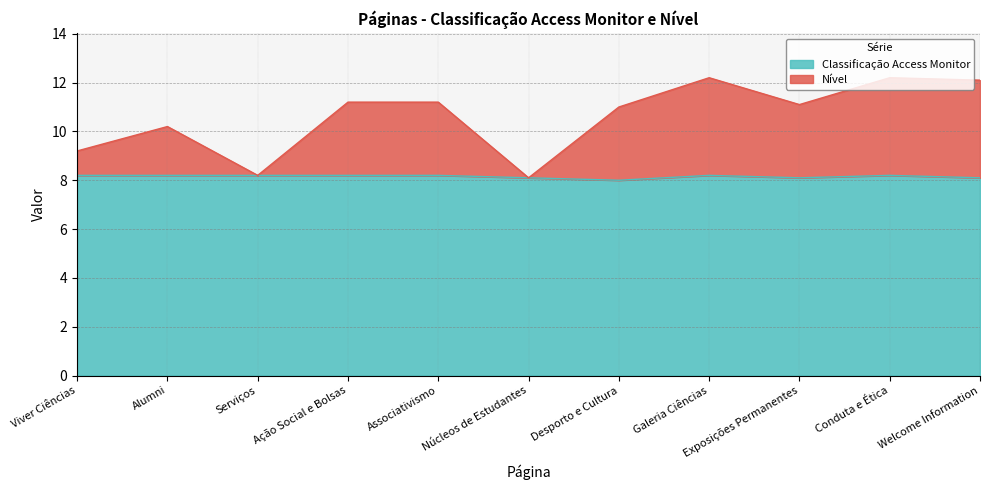

Does the chart have visible grid lines?

Yes